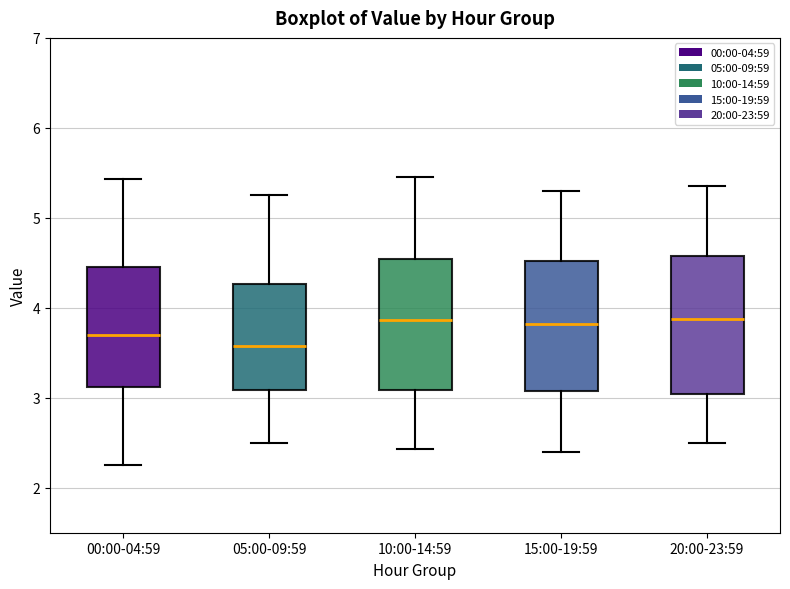

Reading left to right, read every box against the y-axis: the position of its median line, the range the box covers, and the ends of its whiskers. The values are not printed on the chart, so give them approximately, as read against the axis.

00:00-04:59: median 3.7, box 3.1 to 4.5, whiskers 2.3 to 5.4
05:00-09:59: median 3.6, box 3.1 to 4.3, whiskers 2.5 to 5.3
10:00-14:59: median 3.9, box 3.1 to 4.5, whiskers 2.4 to 5.5
15:00-19:59: median 3.8, box 3.1 to 4.5, whiskers 2.4 to 5.3
20:00-23:59: median 3.9, box 3.0 to 4.6, whiskers 2.5 to 5.4